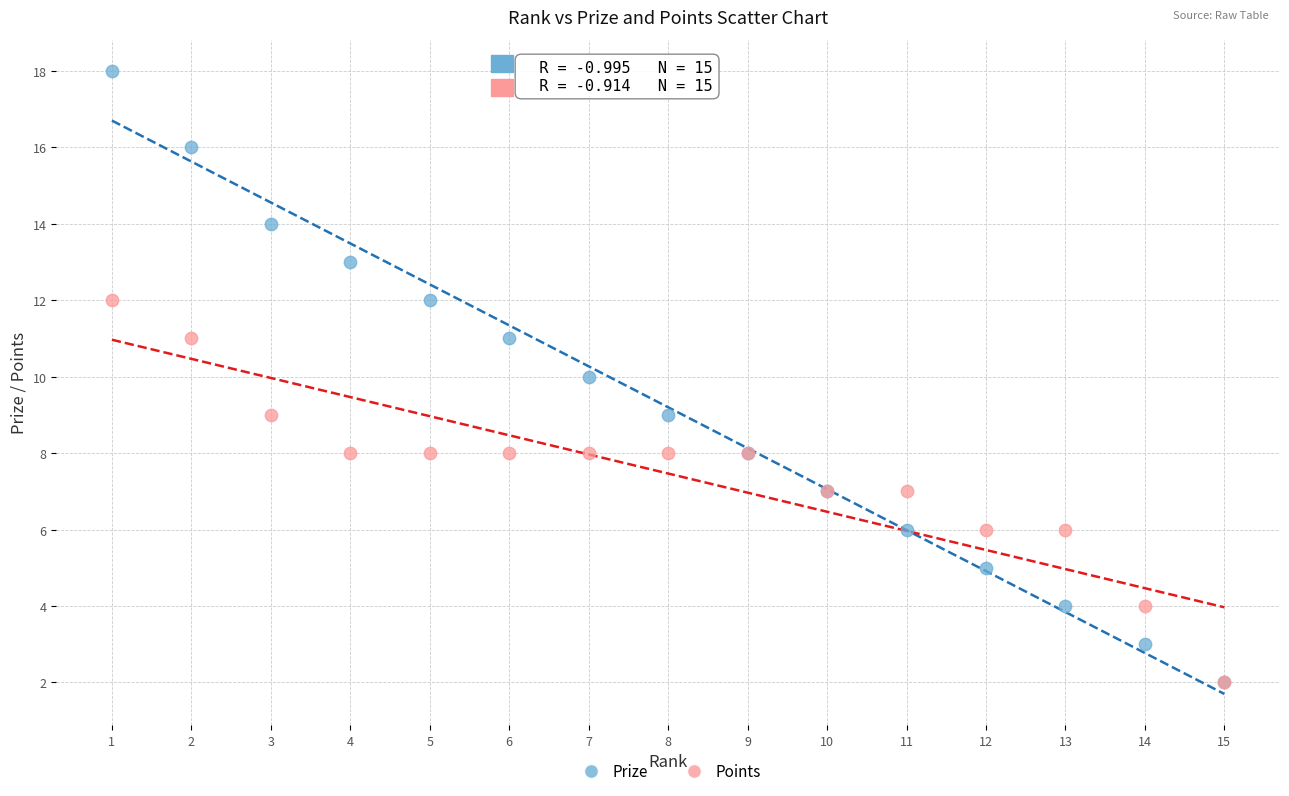

What are all the series names shown in the legend?

Prize, Points